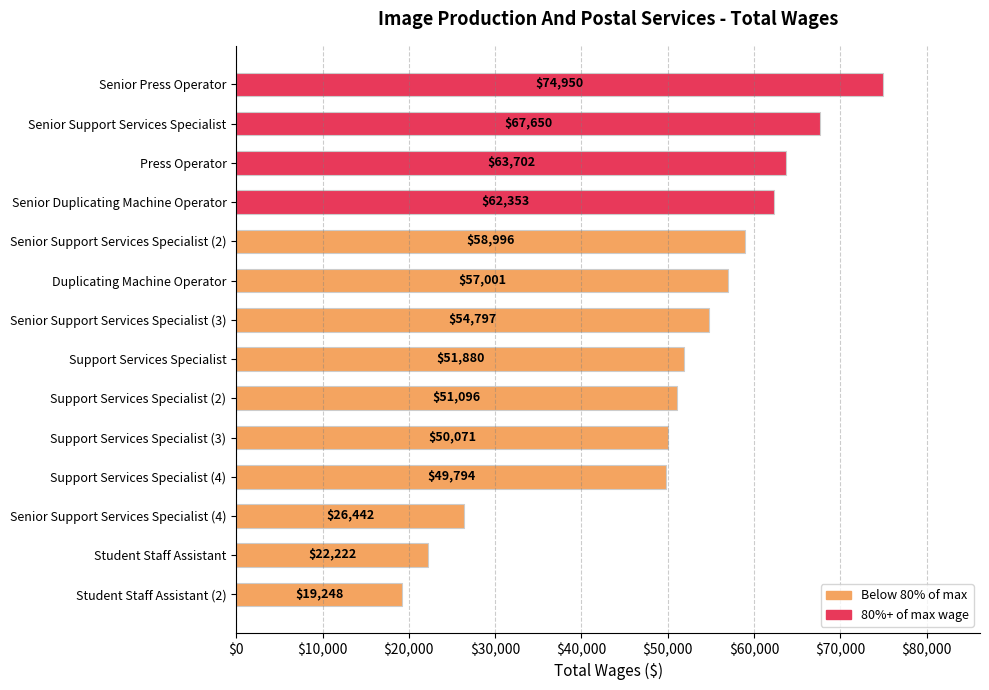

How many values are below 54797?

7